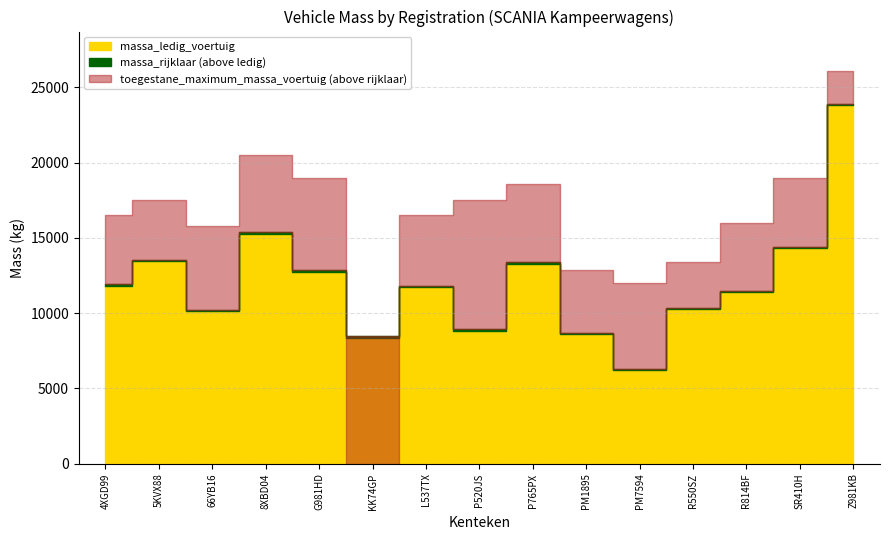

Reading right to left, transcribe all the data shown in this chart.

massa_ledig_voertuig: Z981KB=23799	SR410H=14307	R814BF=11385	R550SZ=10273	PM7594=6210	PM1895=8595	P765PX=13274	P520JS=8842	L537TX=11715	KK74GP=8380	G981HD=12749	8XBD04=15265	66YB16=10140	5KVX88=13440	4XGD99=11810
massa_rijklaar: Z981KB=23899	SR410H=14407	R814BF=11485	R550SZ=10373	PM7594=6310	PM1895=8695	P765PX=13374	P520JS=8942	L537TX=11815	KK74GP=8480	G981HD=12849	8XBD04=15365	66YB16=10240	5KVX88=13540	4XGD99=11910
toegestane_maximum_massa_voertuig: Z981KB=26100	SR410H=19000	R814BF=16000	R550SZ=13400	PM7594=12000	PM1895=12870	P765PX=18600	P520JS=17500	L537TX=16500	KK74GP=0	G981HD=19000	8XBD04=20500	66YB16=15800	5KVX88=17500	4XGD99=16500